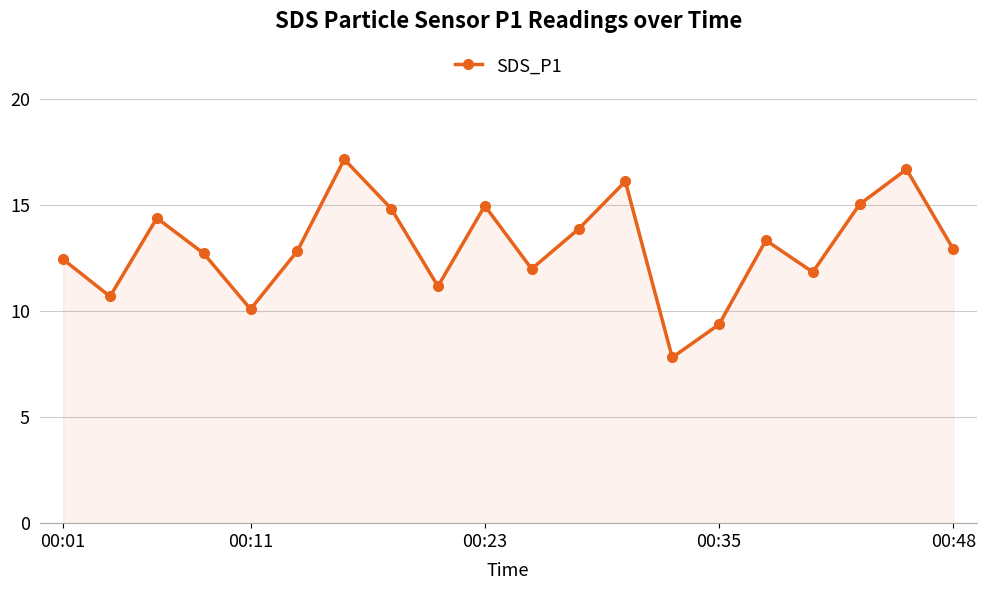

What is the sum of all values?

260.5